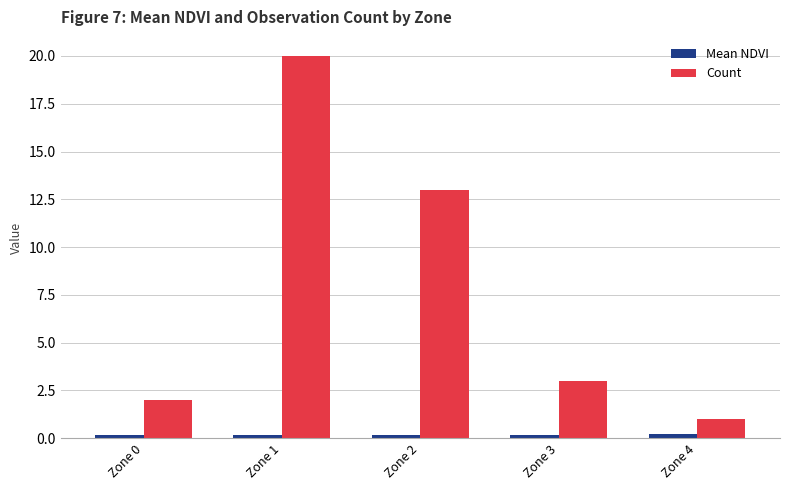

How many categories are shown in the chart?

5